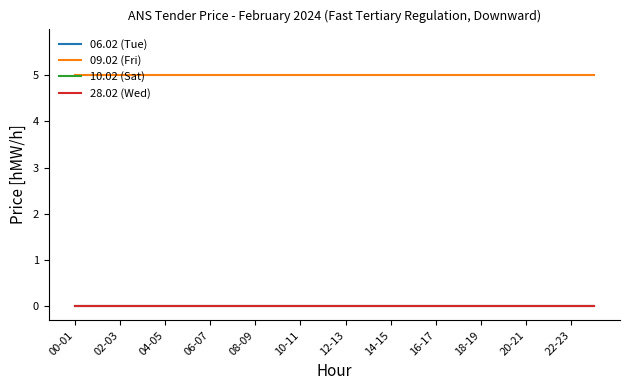

Which series has the largest total across all categories?

09.02 (Fri)